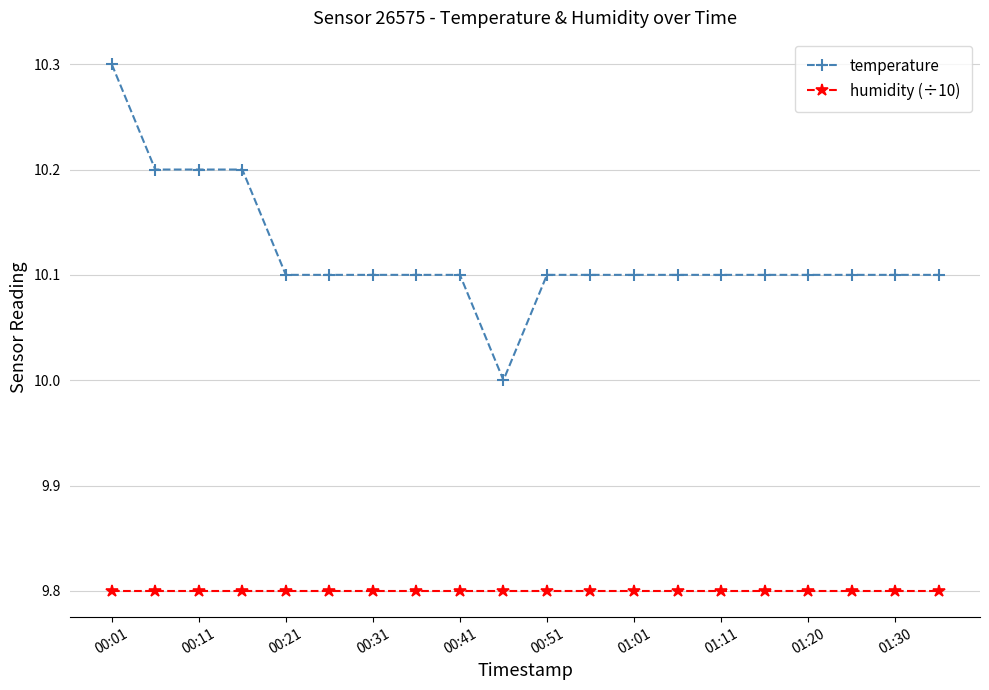

Which series has the largest total across all categories?

temperature